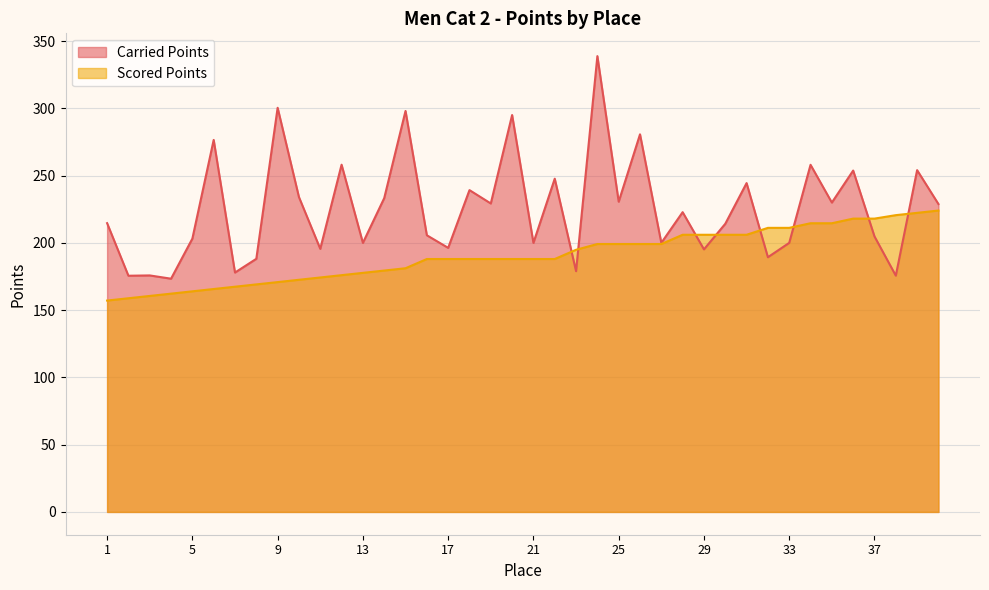

What is the sum of the Scored Points values at 1 and 17?

345.1